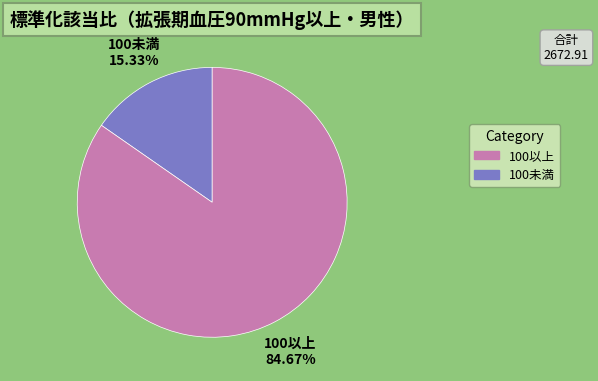

To the nearest percent, what is the difference between the largest and smallest slice percentages?

69%